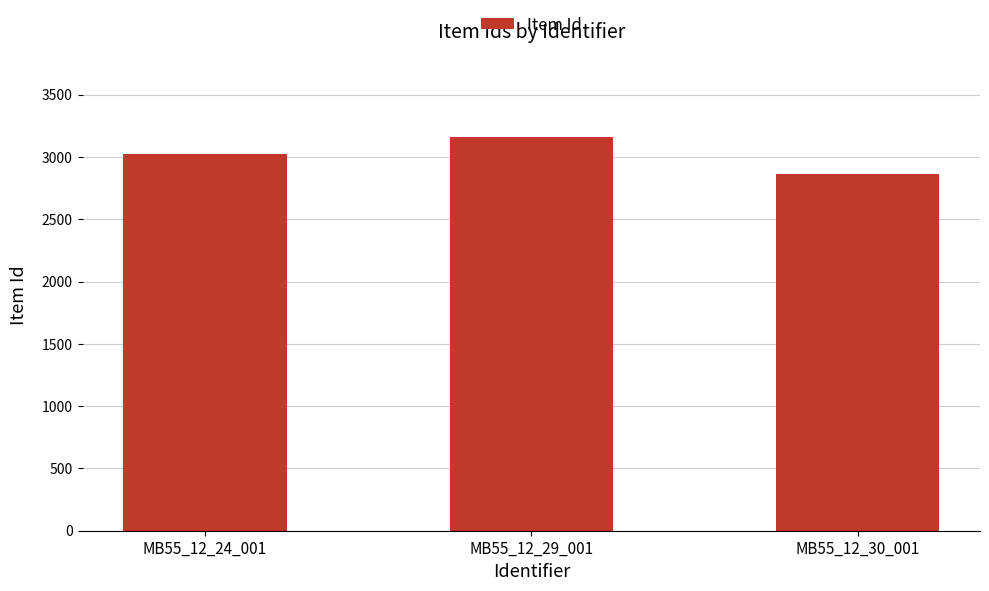

Reading right to left, what are all the values shown in this chart?

MB55_12_30_001=2863	MB55_12_29_001=3161	MB55_12_24_001=3023